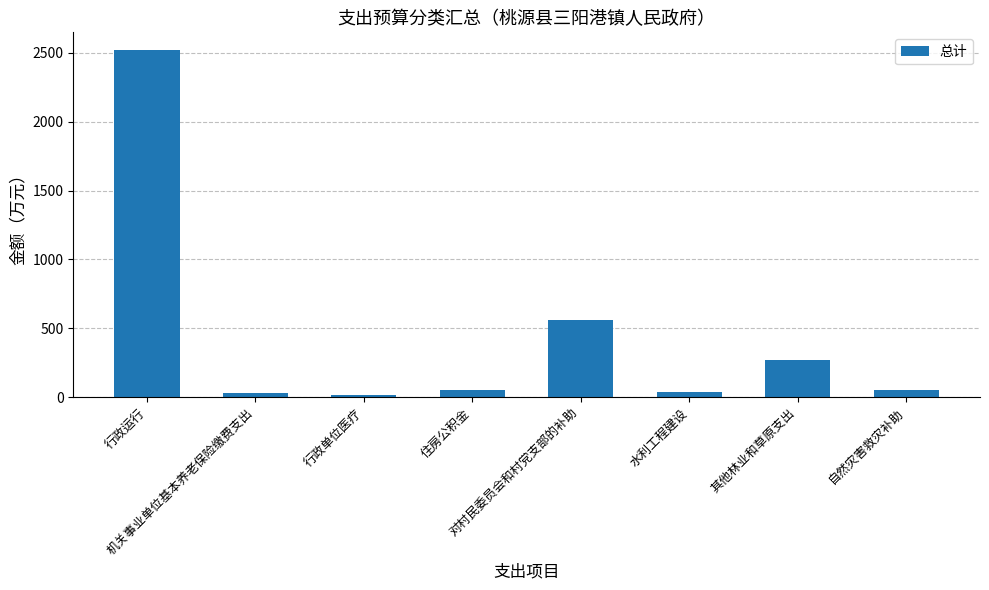

What is the label of the 5th bar from the left?

对村民委员会和村党支部的补助